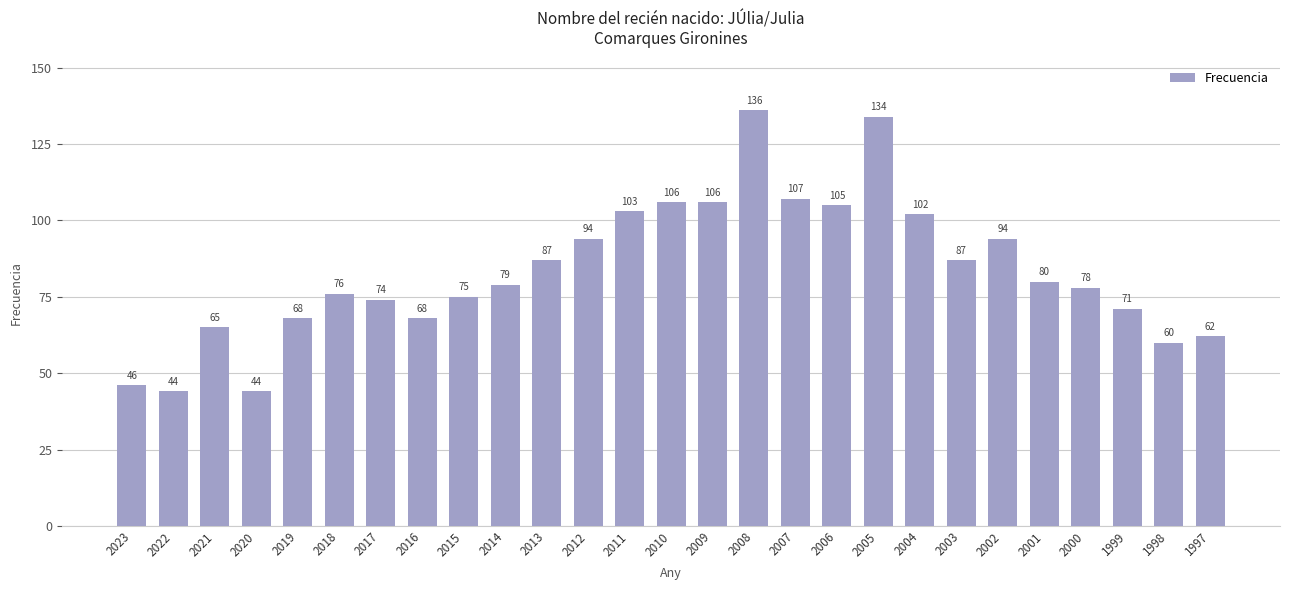

What is the value of the 23rd bar from the left?

80